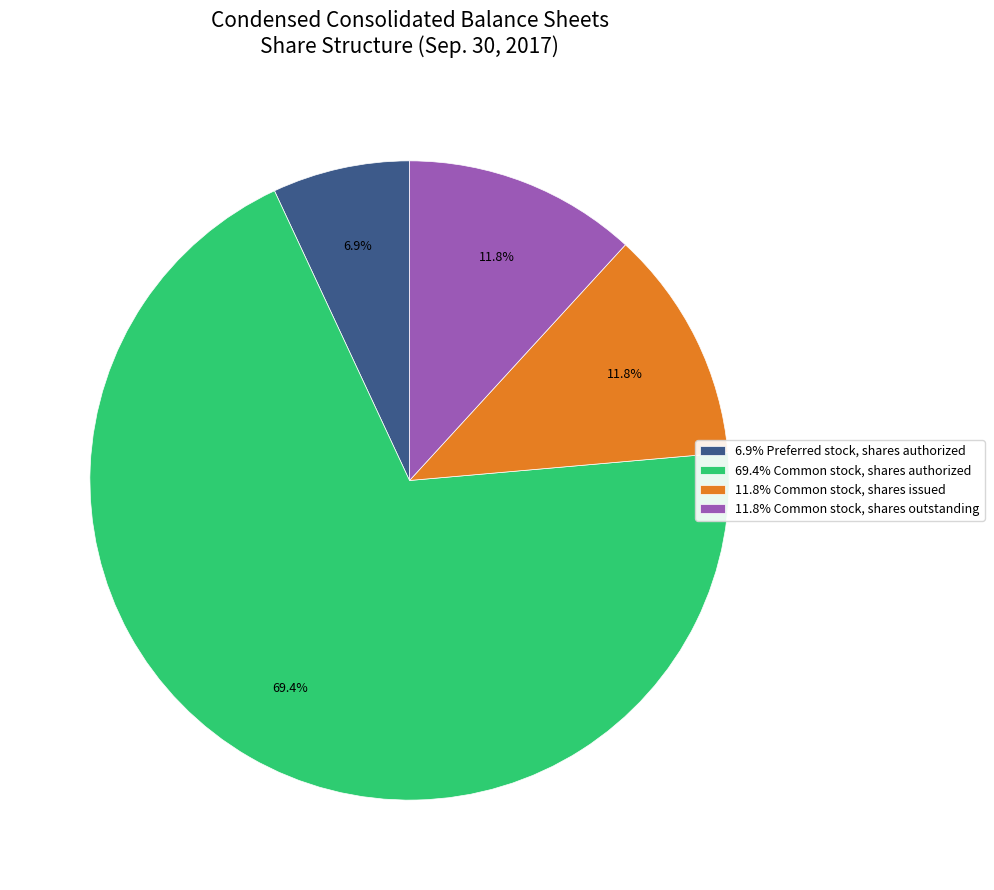

Does any single category account for the majority?

Yes